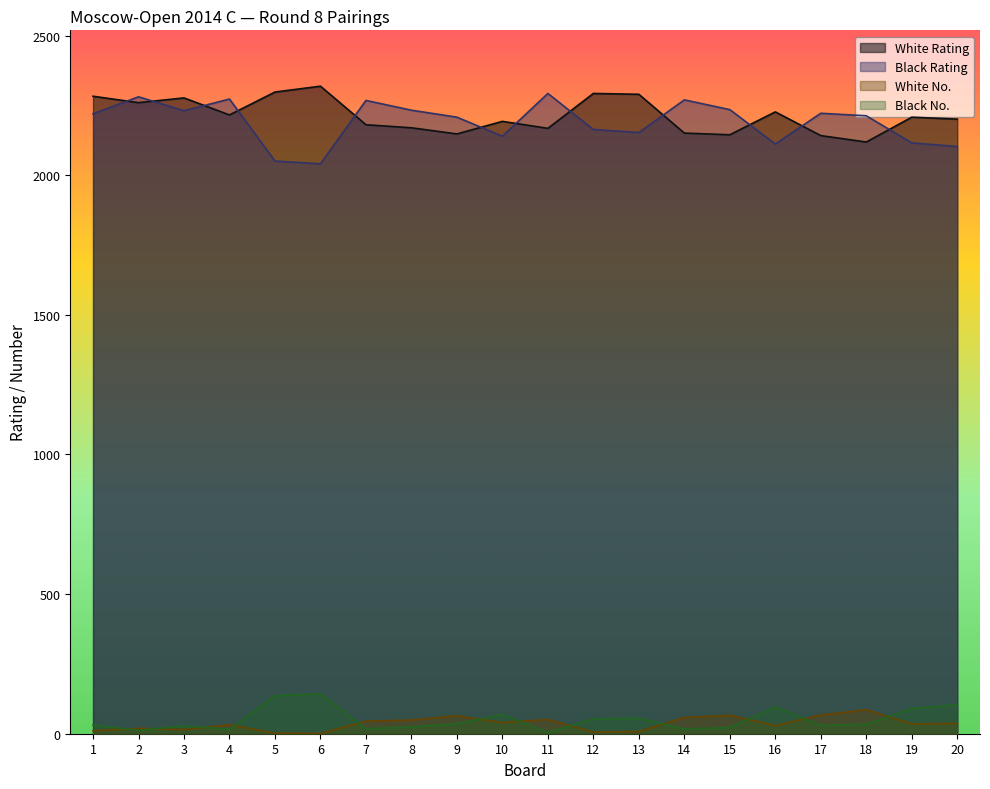

Reading left to right, transcribe all the data shown in this chart.

White Rating: 2283	2260	2277	2216	2298	2319	2181	2170	2148	2193	2168	2293	2290	2151	2145	2227	2142	2119	2208	2201
Black Rating: 2220	2281	2231	2273	2051	2041	2268	2233	2208	2140	2293	2164	2153	2270	2235	2112	2222	2213	2116	2103
White No.: 11	19	15	32	2	1	45	49	64	40	51	6	8	58	66	29	67	86	35	37
Black No.: 31	12	28	16	136	143	18	24	36	69	4	53	55	17	22	96	30	34	90	104